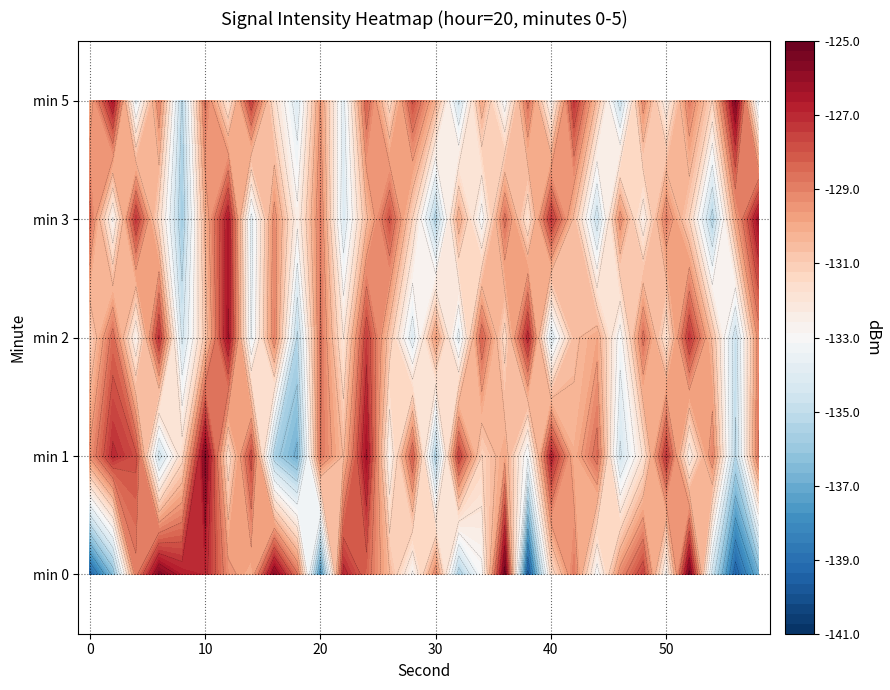

Is the value of minute_5 at 7 greater than the value of minute_0 at 20?

Yes